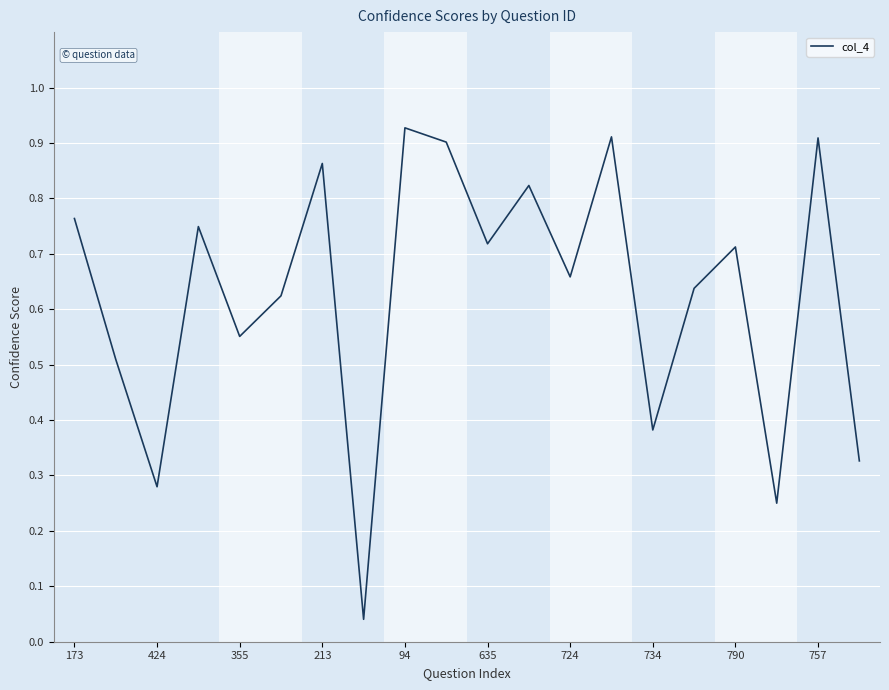

What is the sum of all values?

12.5